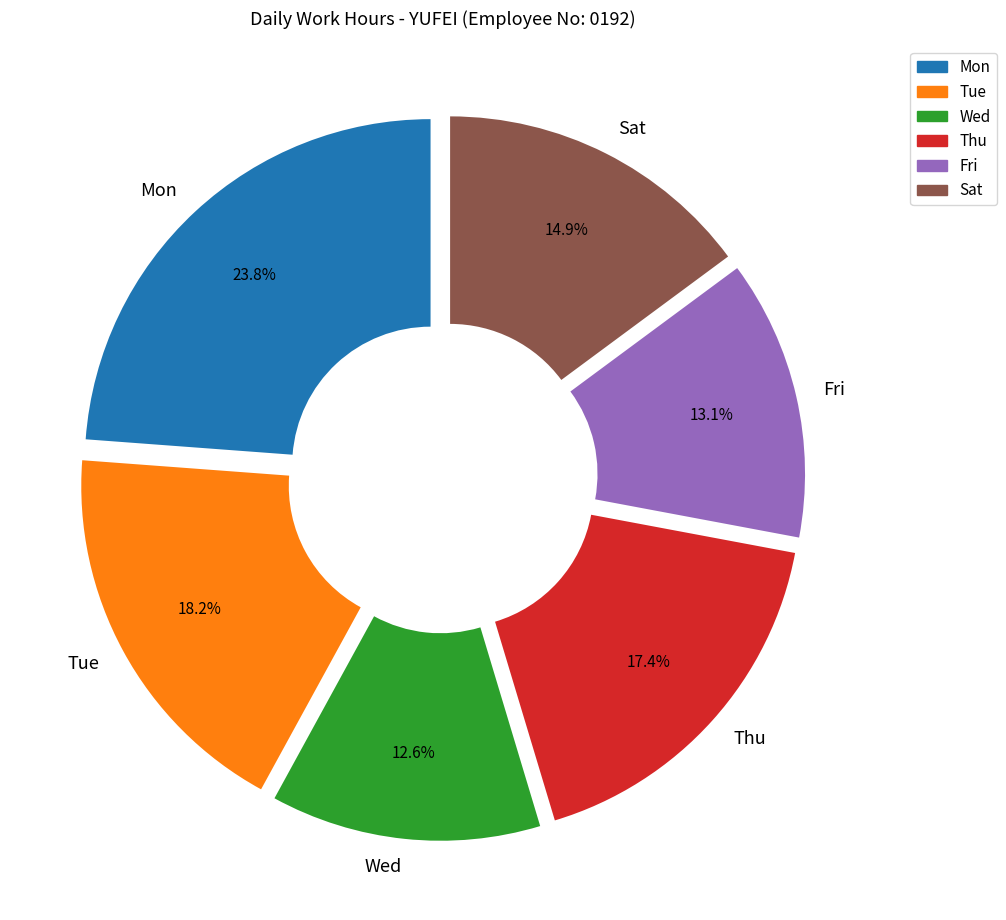

Which category has the biggest portion of the pie?

Mon